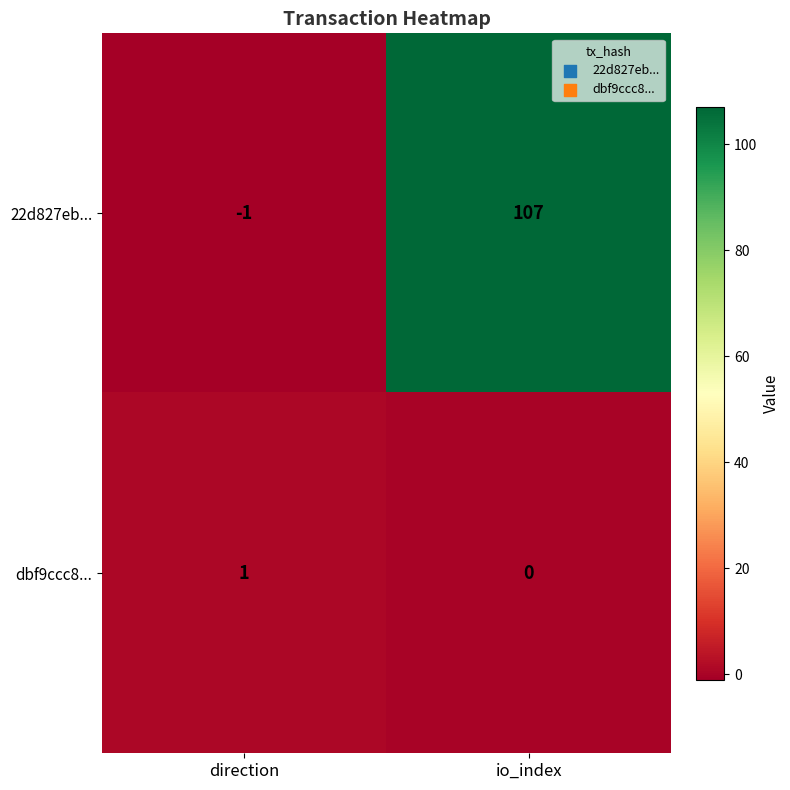

What is the difference between the highest and lowest values at io_index?

107